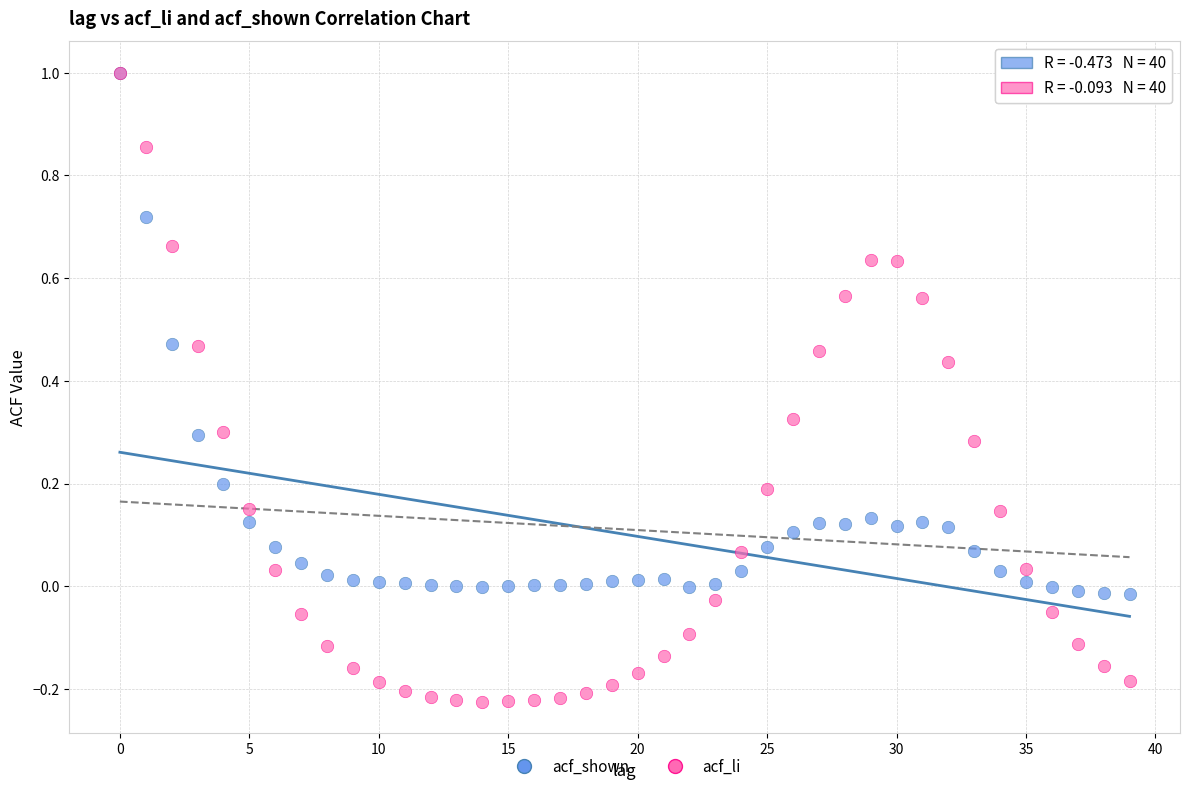

Which series has the widest spread of Y values?

acf_li